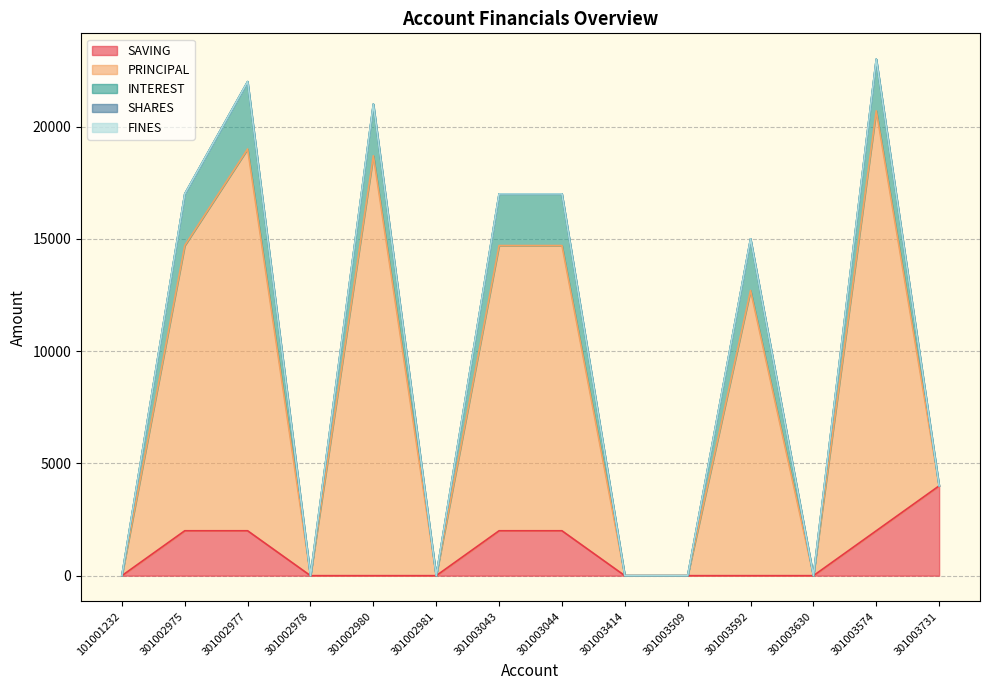

Count the number of data series in this chart.

5